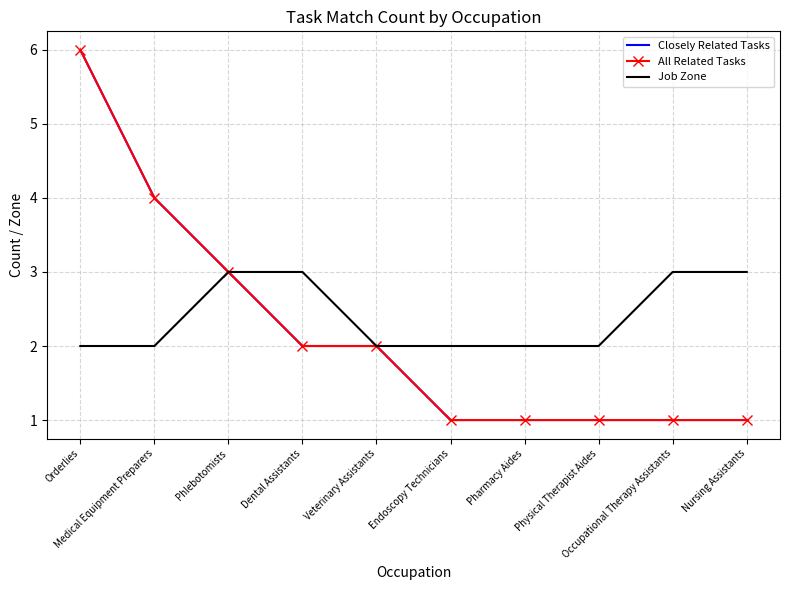

What is the value of the Closely Related Tasks point at the 1st from the left?

6